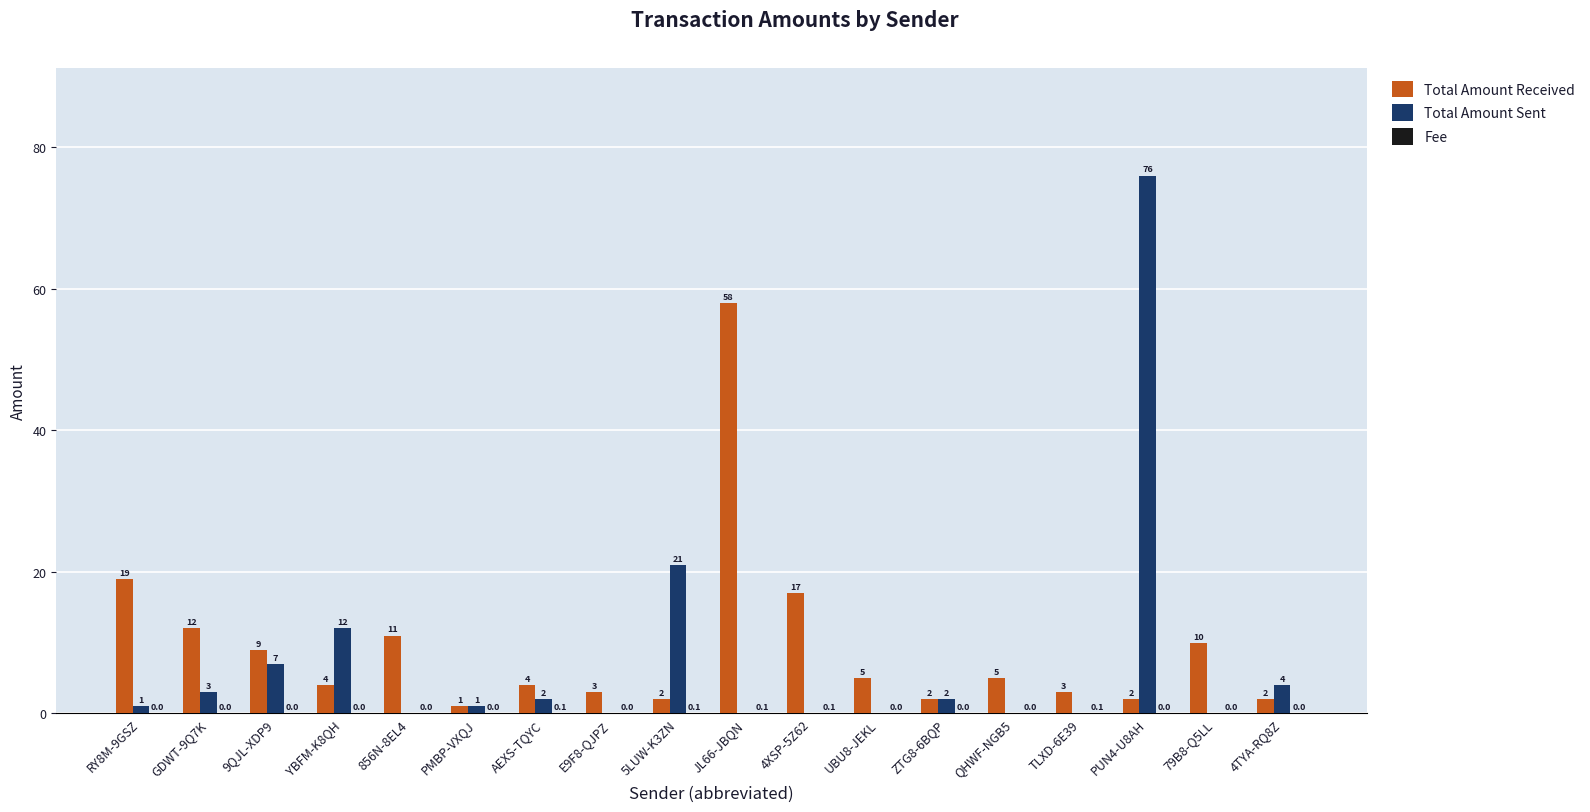

Which category has the highest value in the Total Amount Sent series?

PUN4-U8AH